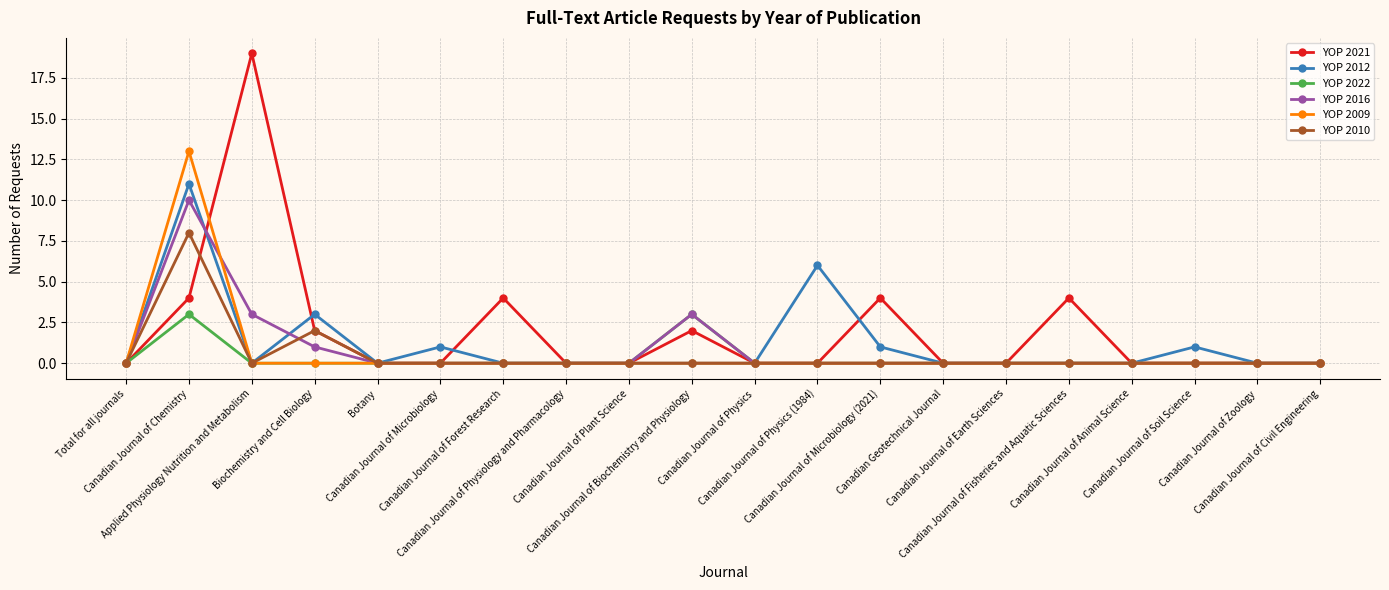

What is the label of the 11th point from the right?

Canadian Journal of Biochemistry and Physiology